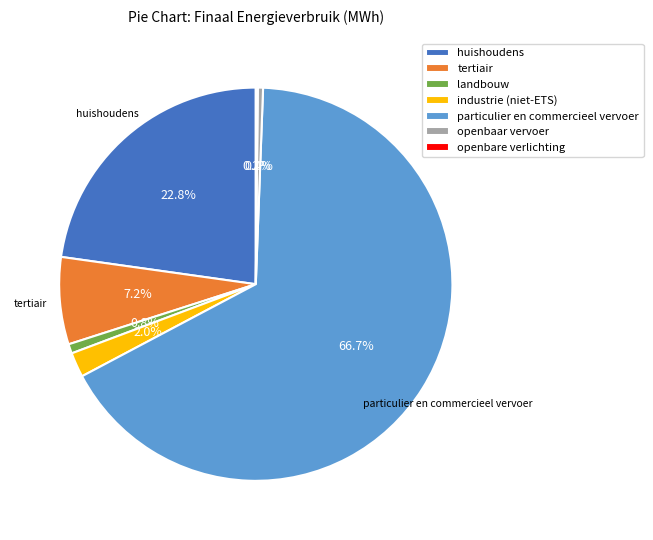

True or false: tertiair accounts for 2% of the total.

False